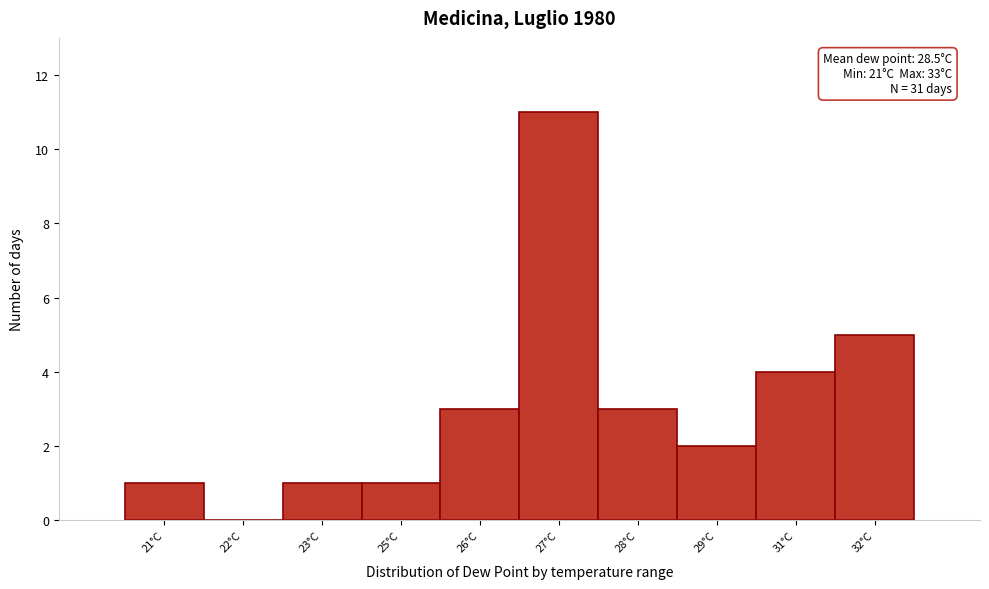

Reading right to left, extract all data points from this chart.

32°C=5	31°C=4	29°C=2	28°C=3	27°C=11	26°C=3	25°C=1	23°C=1	22°C=0	21°C=1